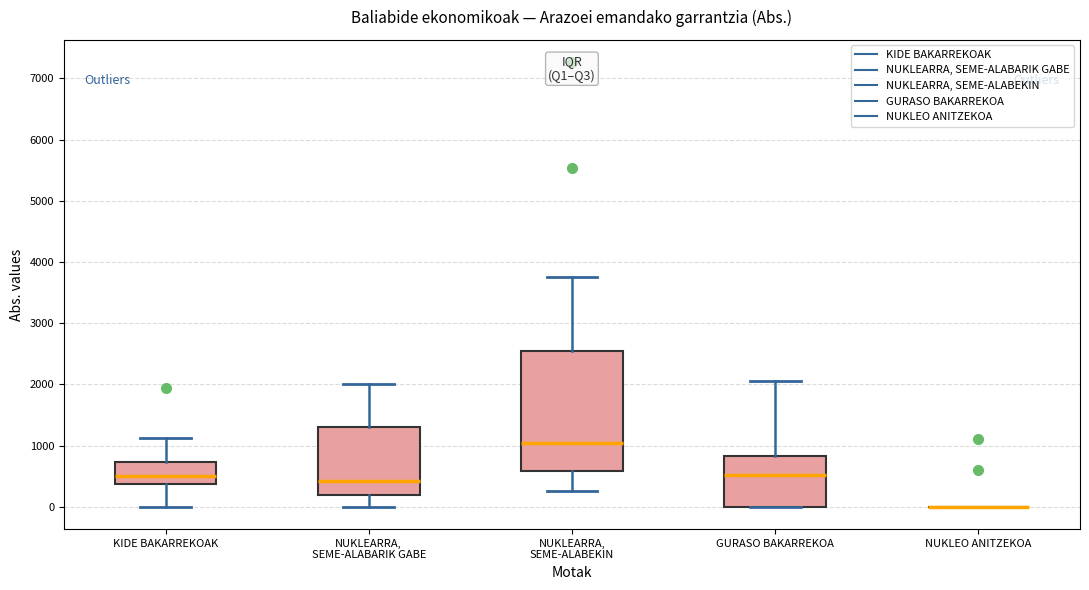

Reading left to right, transcribe this box plot: for each box, give where its median line is, the range the box spans, and where its two whiskers end, as read against the y-axis. The values are not printed on the chart, so give them approximately, as read against the axis.

KIDE BAKARREKOAK: median 500, box 400 to 700, whiskers 0 to 1100
NUKLEARRA, SEME-ALABARIK GABE: median 400, box 200 to 1300, whiskers 0 to 2000
NUKLEARRA, SEME-ALABEKIN: median 1000, box 600 to 2500, whiskers 300 to 3800
GURASO BAKARREKOA: median 500, box 0 to 800, whiskers 0 to 2100
NUKLEO ANITZEKOA: box collapsed to a line at 0, whiskers 0 to 0